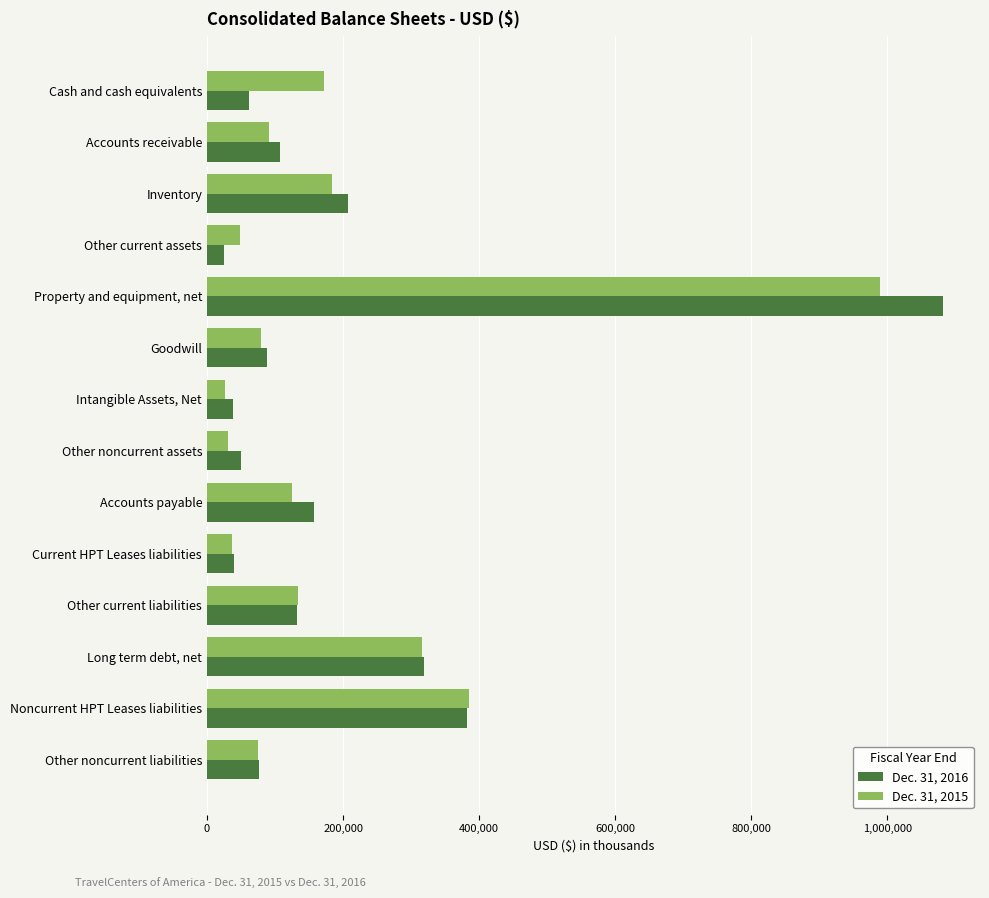

Rank the series by their average value, from lowest to highest.

Dec. 31, 2015, Dec. 31, 2016